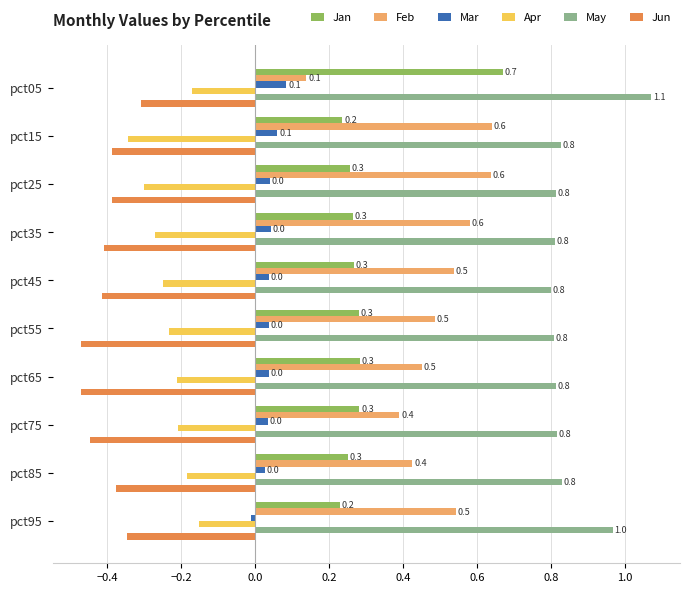

How many values in the Mar series exceed 0?

9